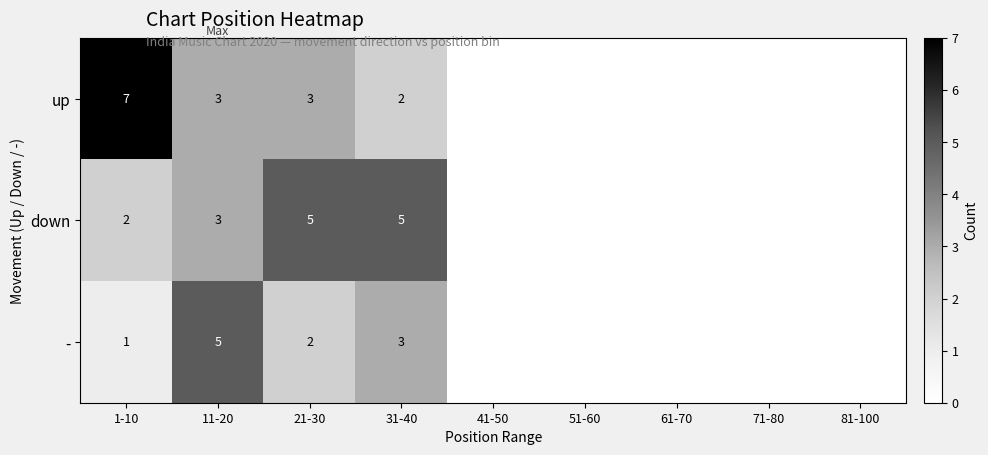

The value of - at 11-20 is 1. True or false?

False